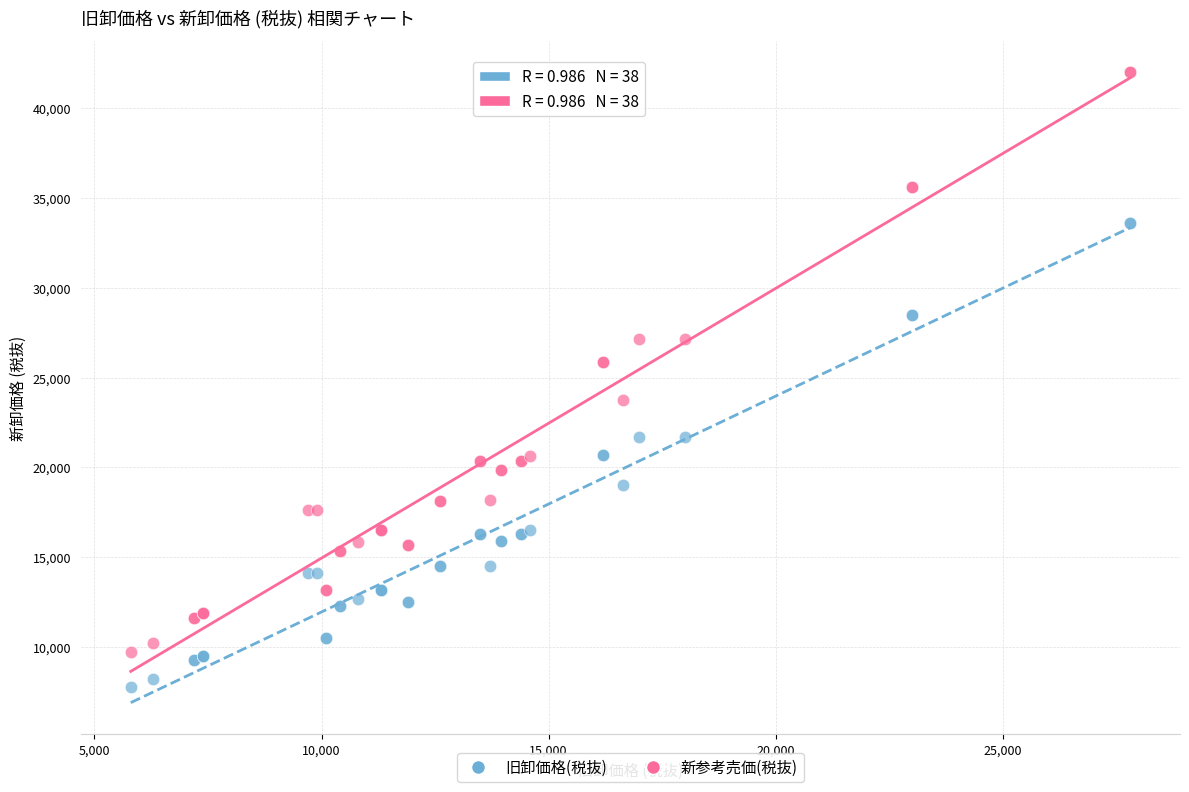

Which series contains the highest Y value?

新参考売価(税抜)